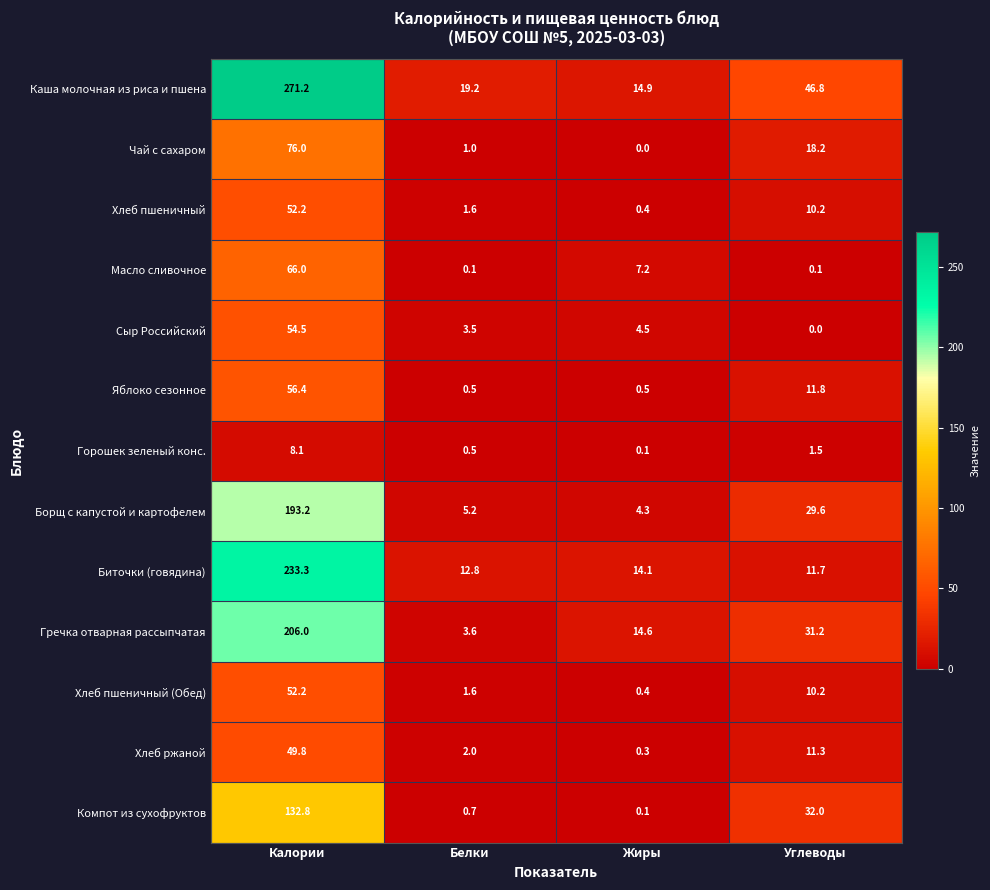

What is the difference between the second highest and second lowest values in the Сыр Российский series?

1.0